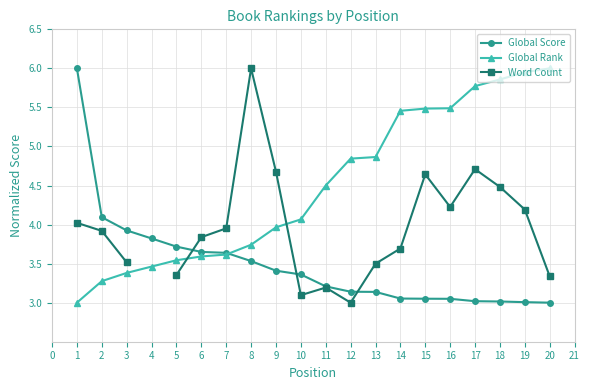

The Global Score series shows 3.1 at 13. True or false?

True